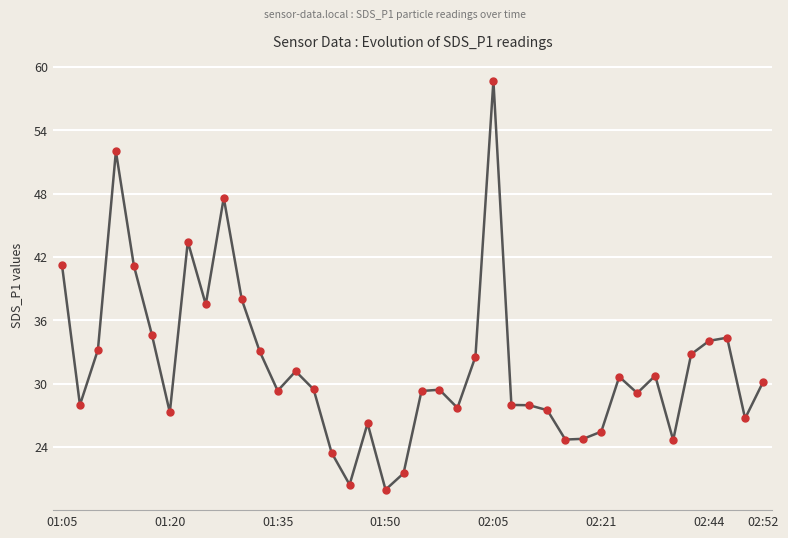

What is the greatest value displayed?

58.7